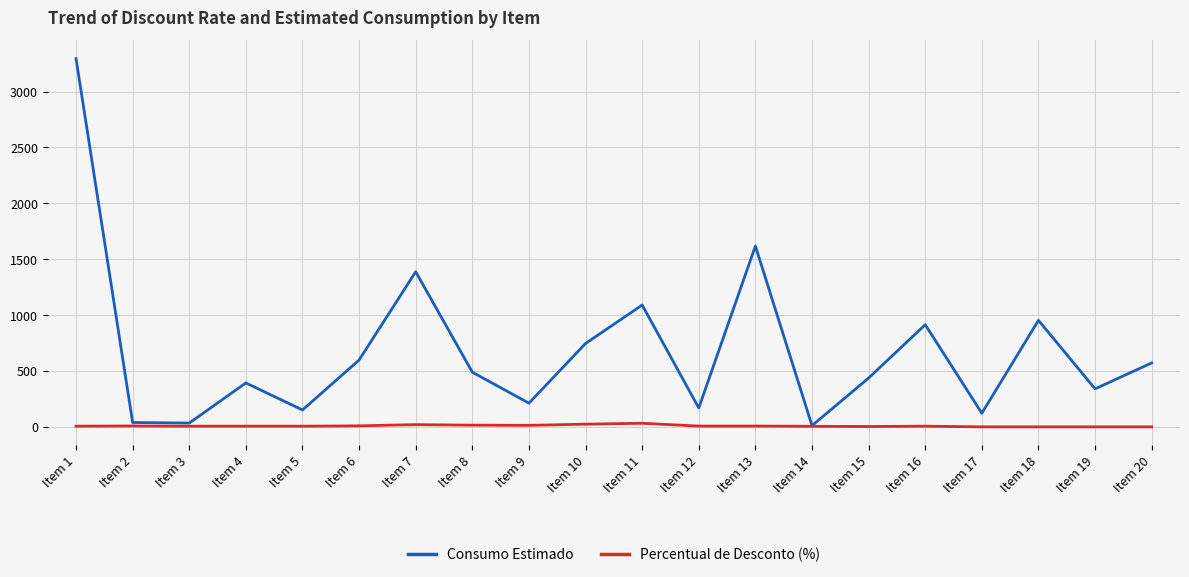

Which series has the largest range (max minus min)?

Consumo Estimado